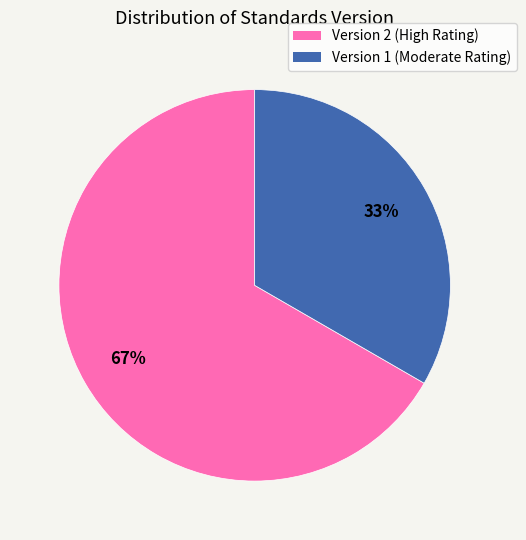

Is it true that Version 2 (High Rating) is 80% of the pie?

False